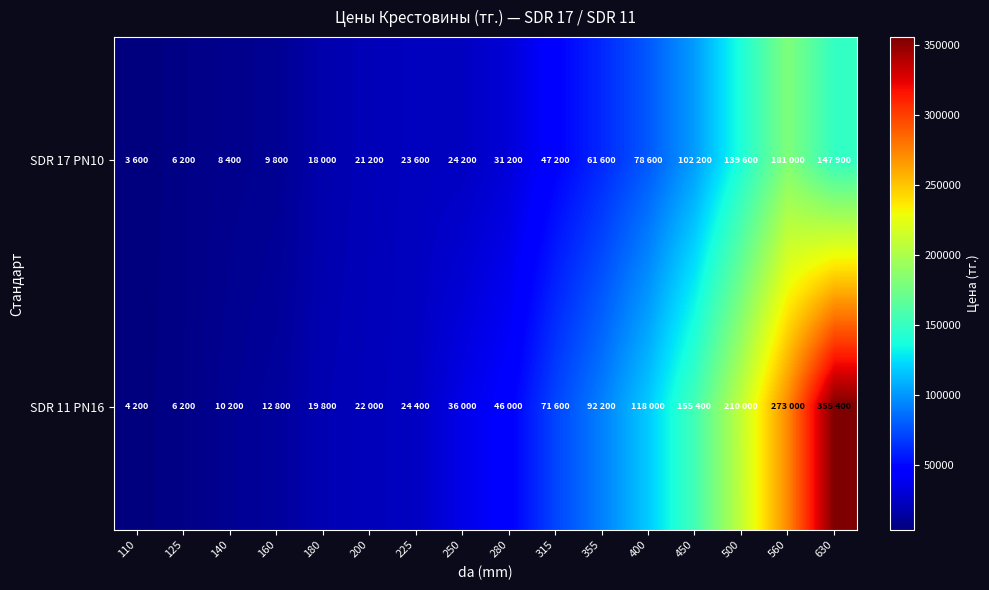

Reading left to right, list all the values displayed in this chart.

SDR 17 PN10: 110=3600	125=6200	140=8400	160=9800	180=18000	200=21200	225=23600	250=24200	280=31200	315=47200	355=61600	400=78600	450=102200	500=139600	560=181000	630=147900
SDR 11 PN16: 110=4200	125=6200	140=10200	160=12800	180=19800	200=22000	225=24400	250=36000	280=46000	315=71600	355=92200	400=118000	450=155400	500=210000	560=273000	630=355400